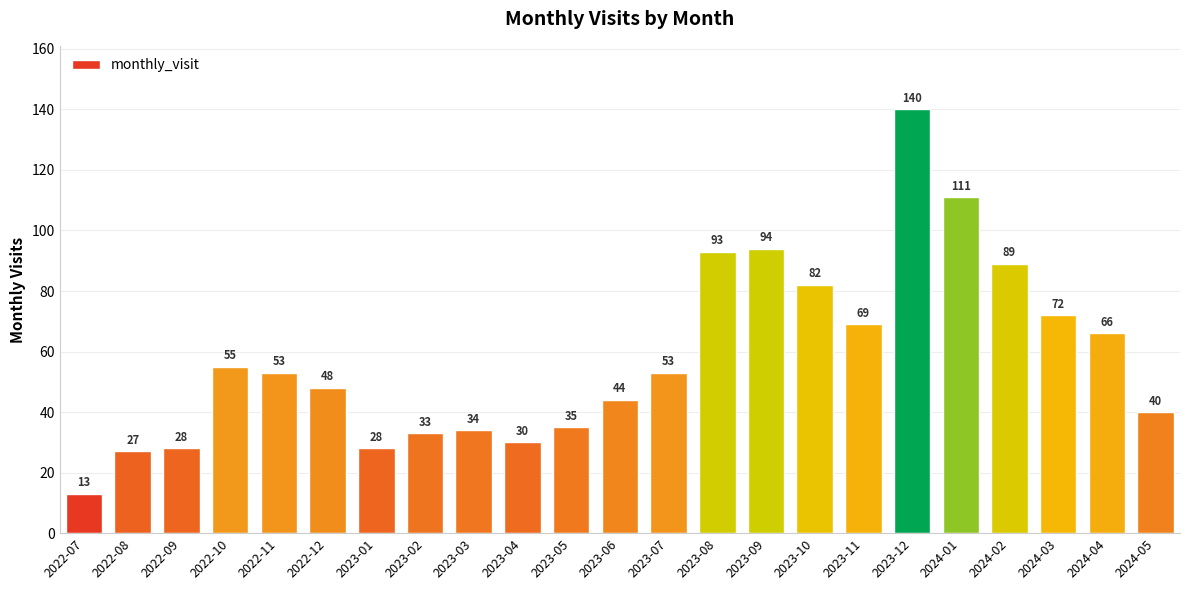

Which label corresponds to the largest value in the chart?

2023-12